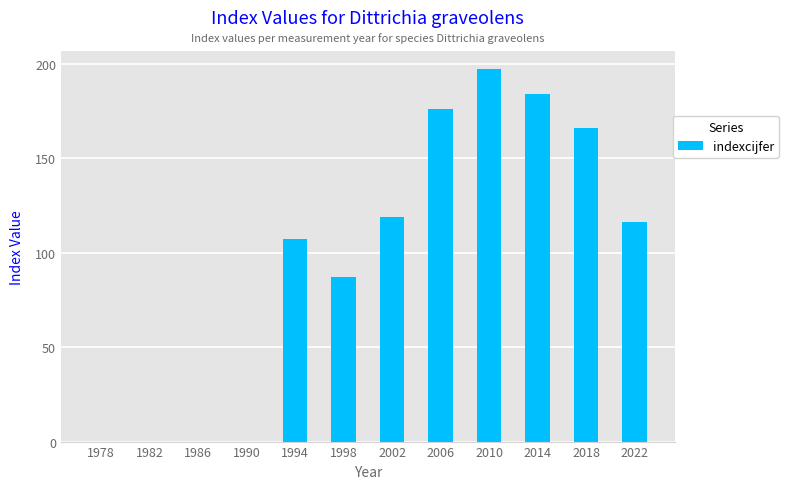

What is the average value?

96